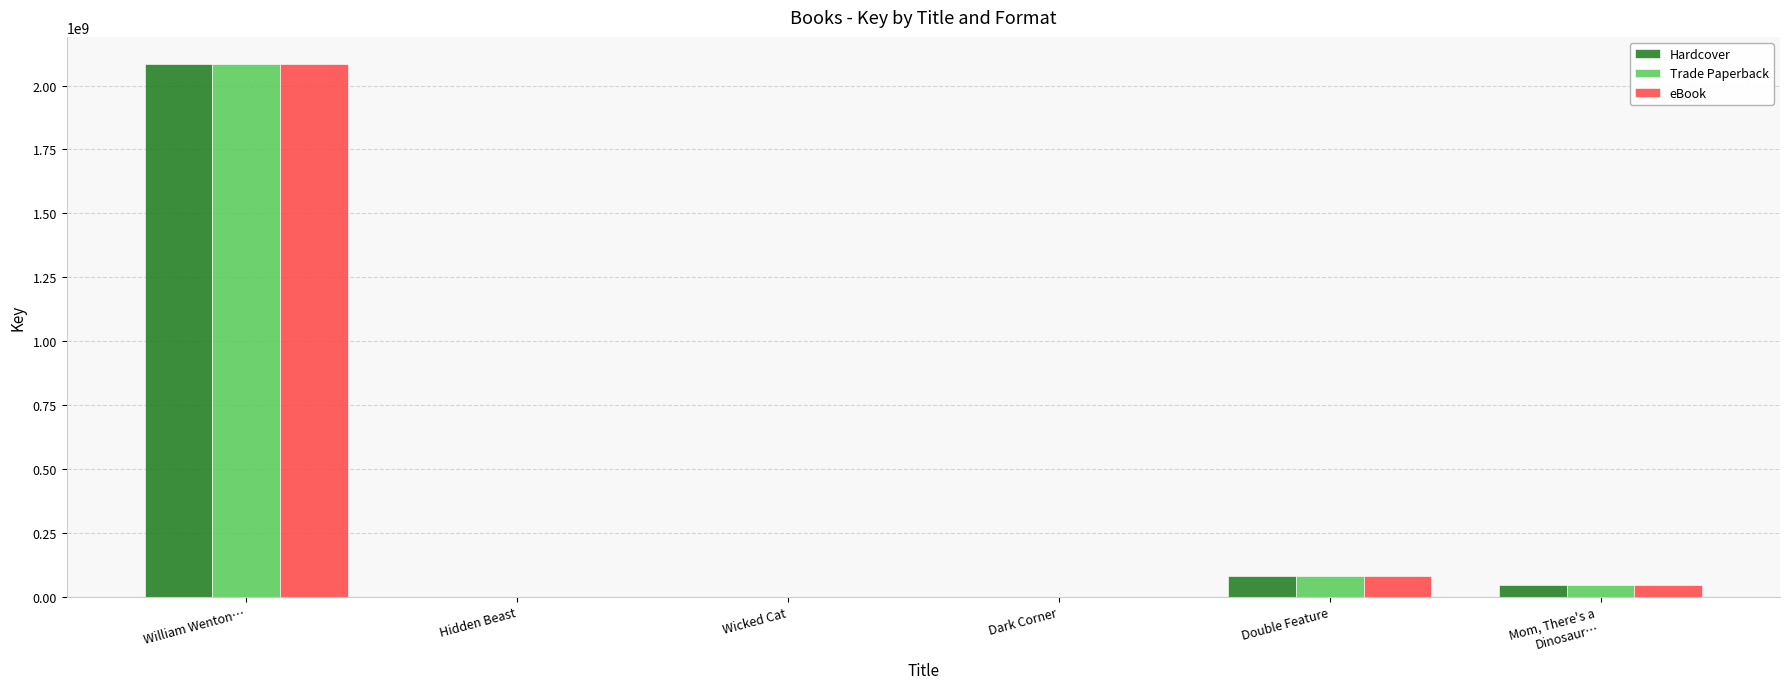

What are all the series names shown in the legend?

Hardcover, Trade Paperback, eBook